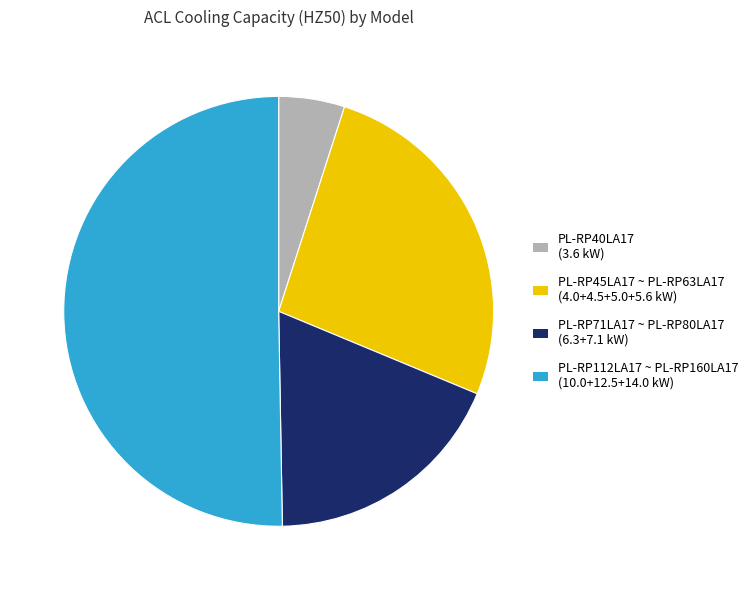

Is there a majority slice in this chart?

Yes